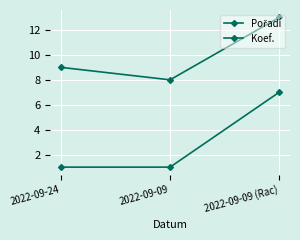

How many Pořadí values are between 8 and 13?

3